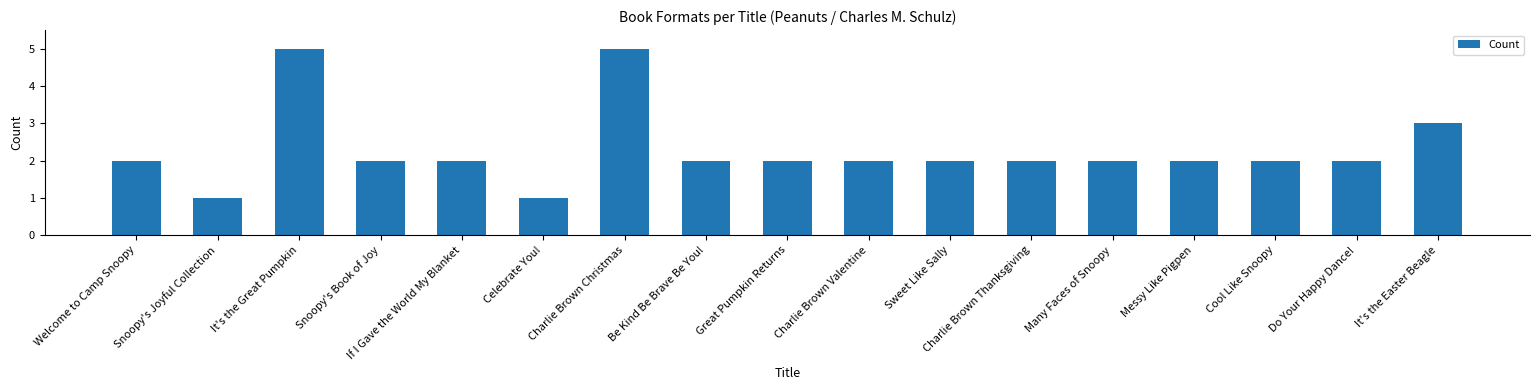

What is the label of the 8th bar from the right?

Charlie Brown Valentine